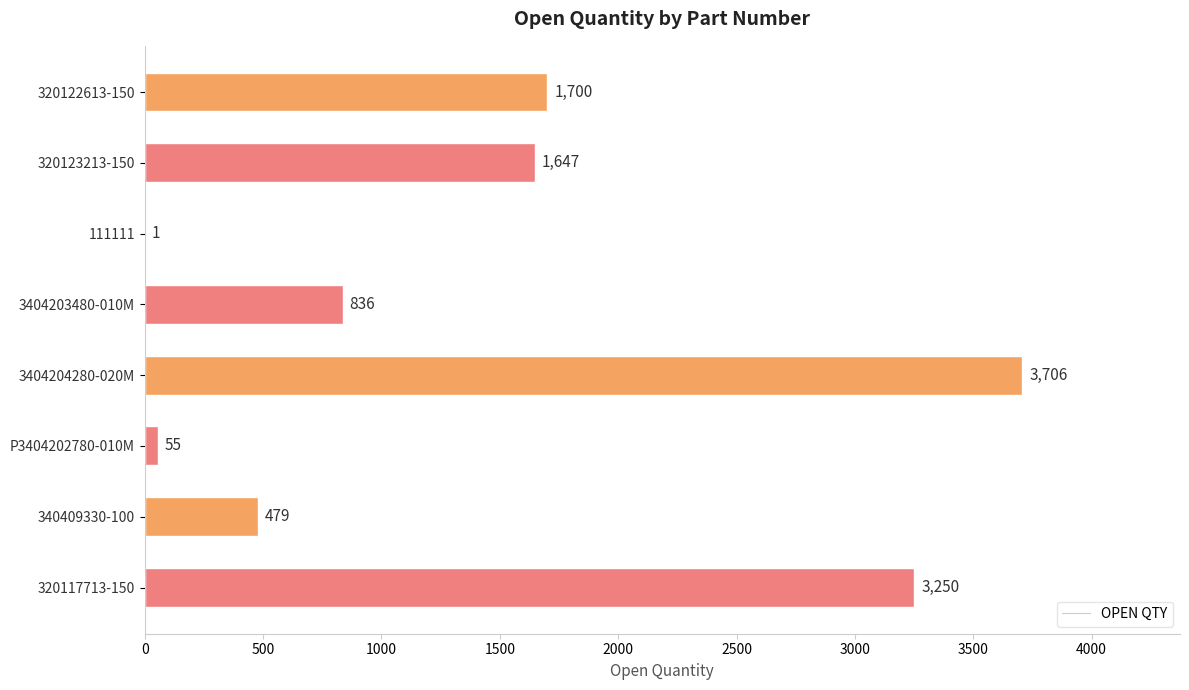

What is the change in value from 320122613-150 to 320123213-150?

-53